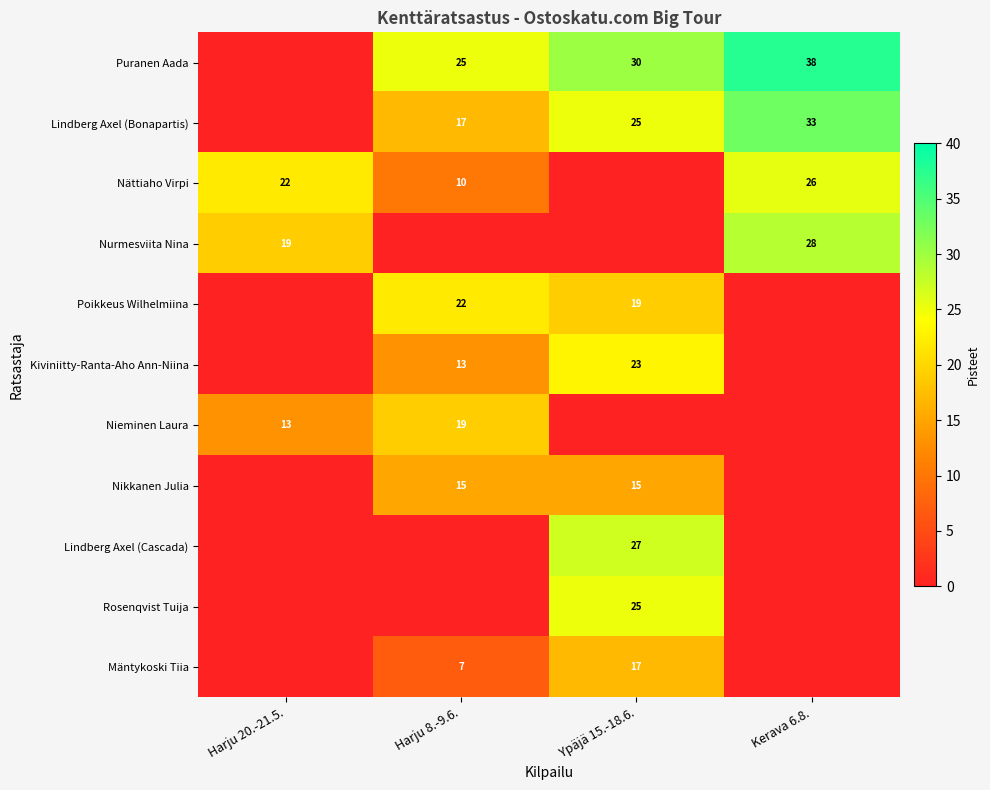

At which category is the sum across all series the highest?

Ypäjä 15.-18.6.